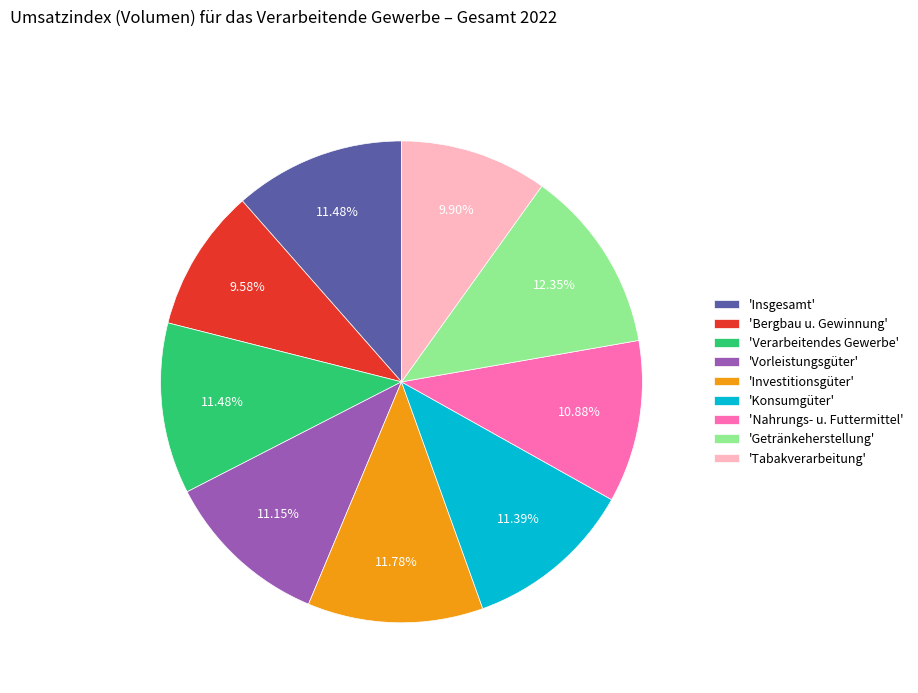

Combined, do 'Konsumgüter' and 'Verarbeitendes Gewerbe' account for over 50%?

No